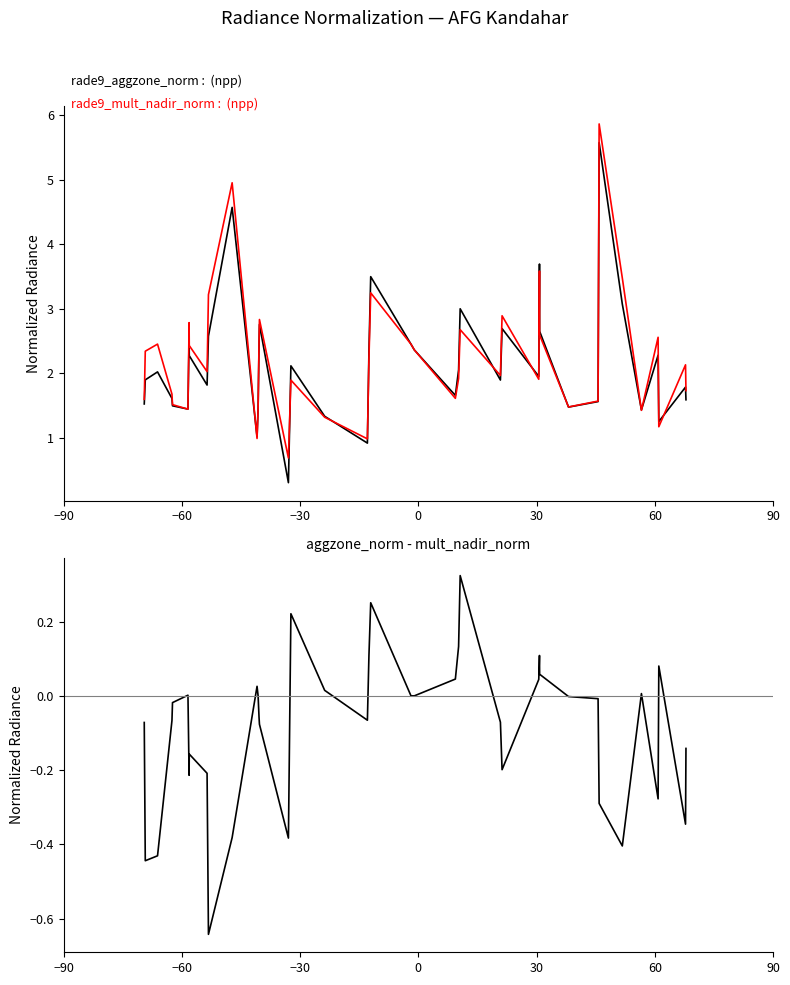

How many values in aggzone_norm - mult_nadir_norm are below zero?

24